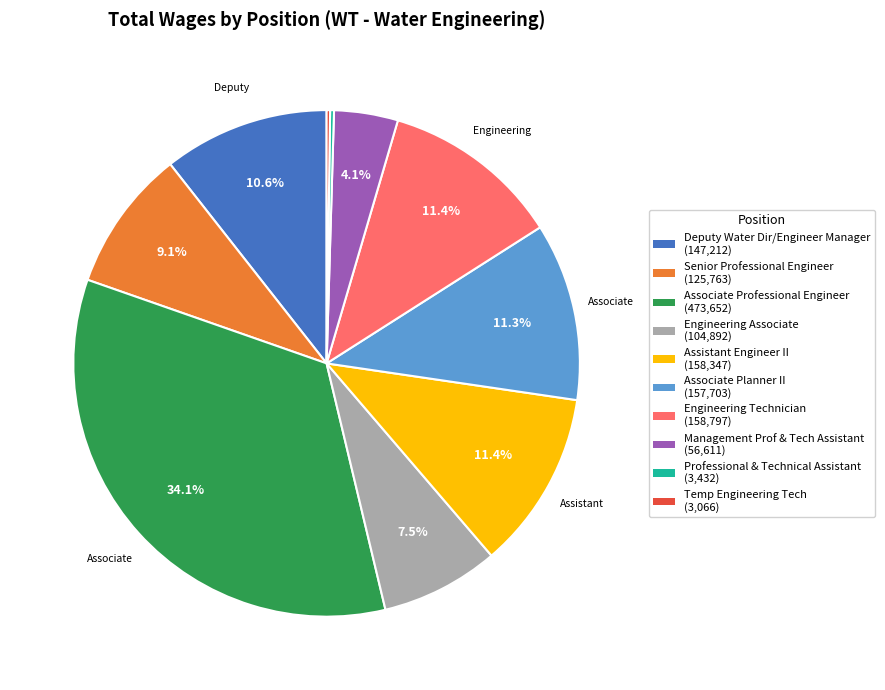

What portion of the pie excludes Assistant Engineer II?

88.6%